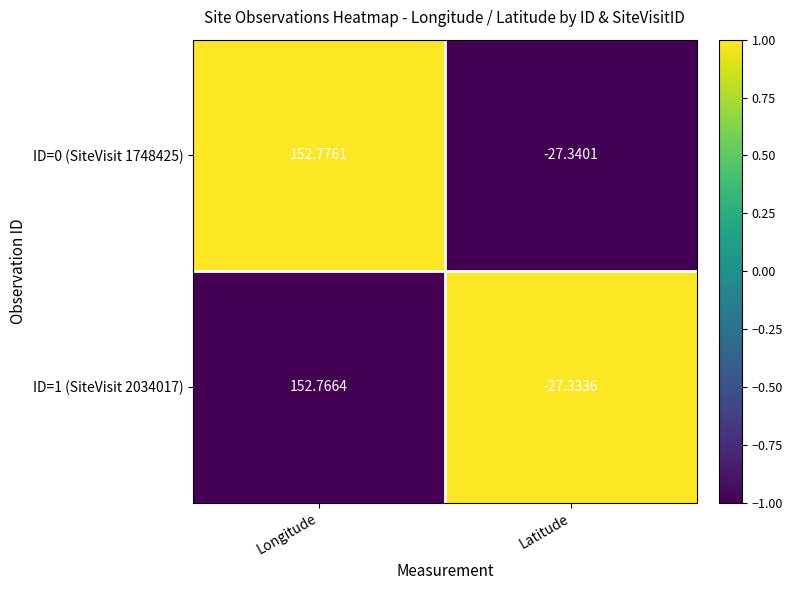

At which label is ID=1 (SiteVisit 2034017) closest to 62?

Latitude